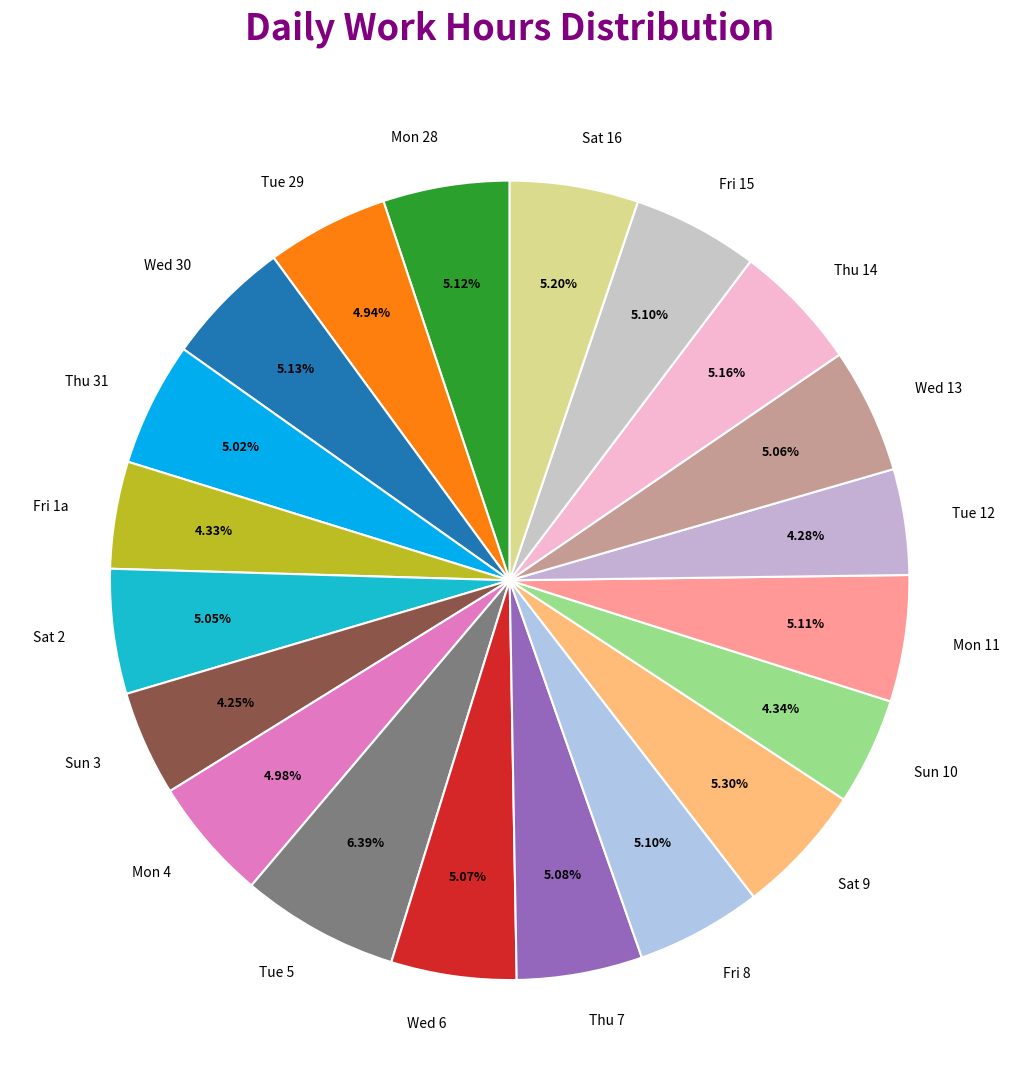

Do Sat 9 and Sat 16 together represent more than half of the pie?

No